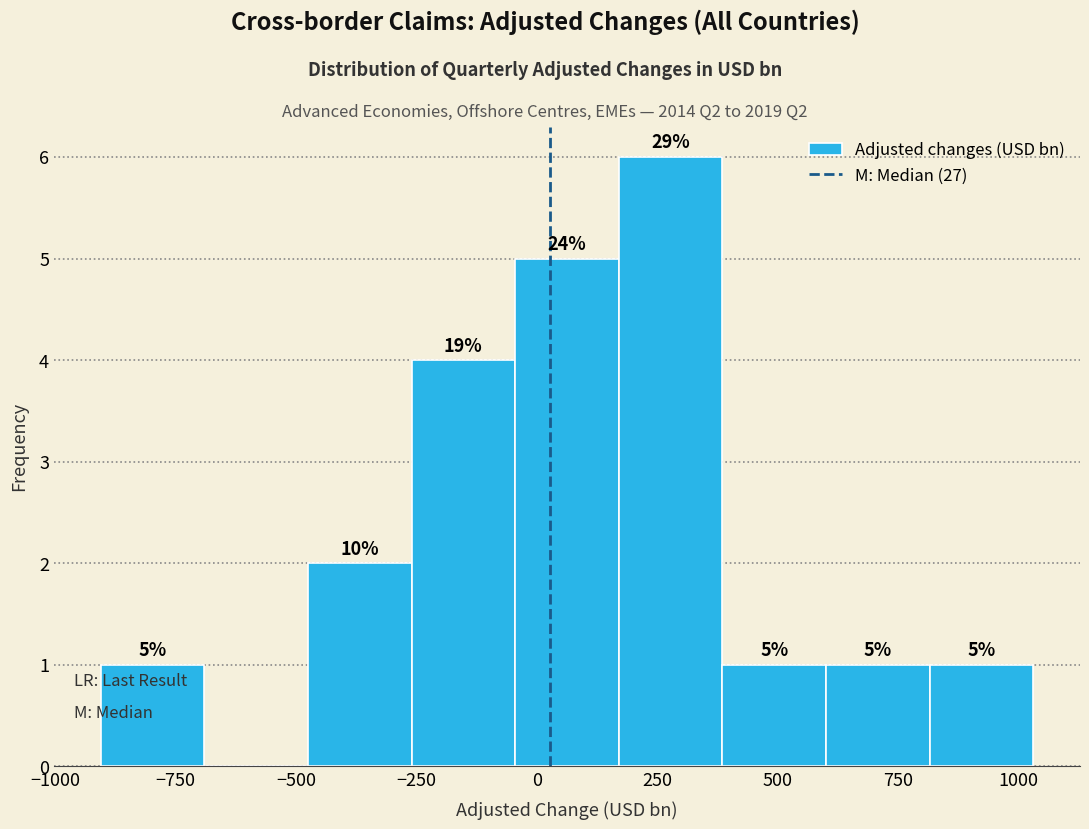

Which range on the x-axis has the tallest bar?

150 to 400